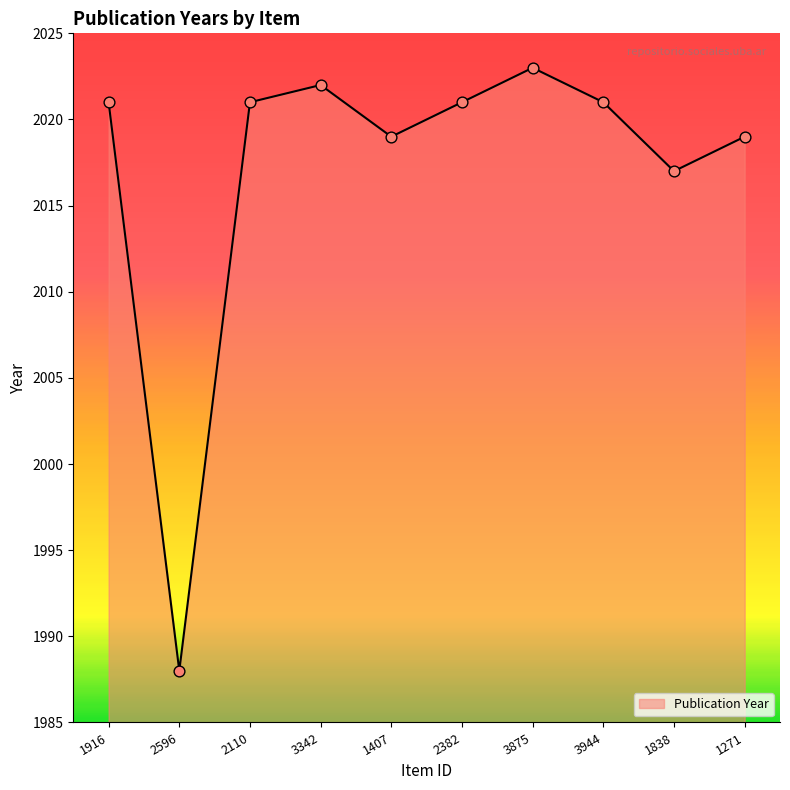

Between 2382 and 3875, which is larger?

3875